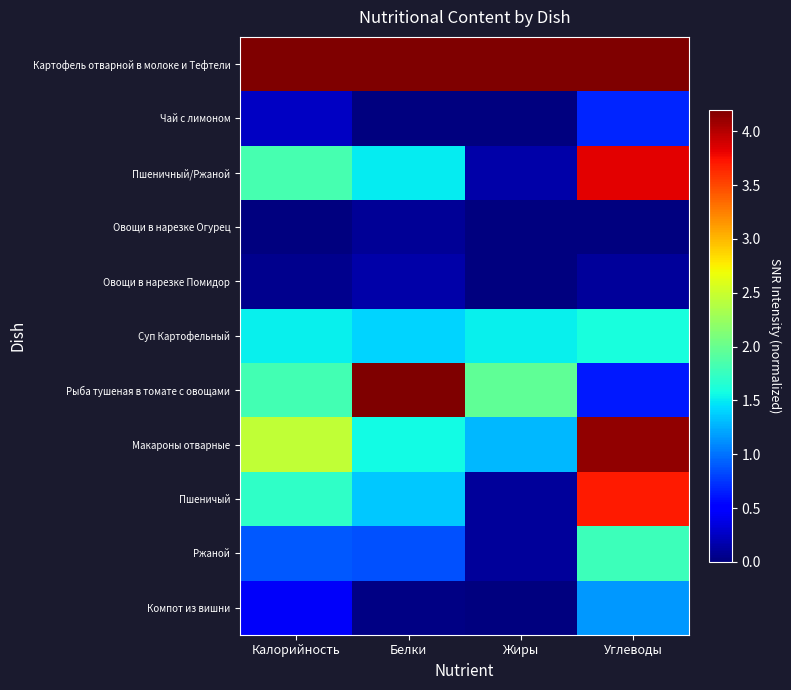

Which has a higher value, Углеводы or Жиры?

Углеводы